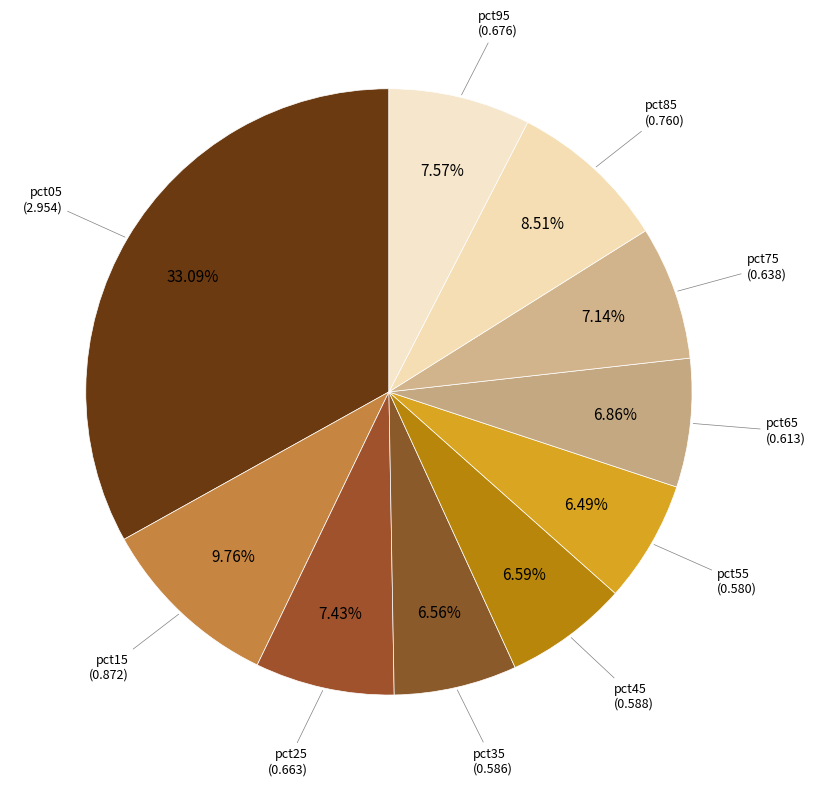

How many segments does this pie chart have?

10